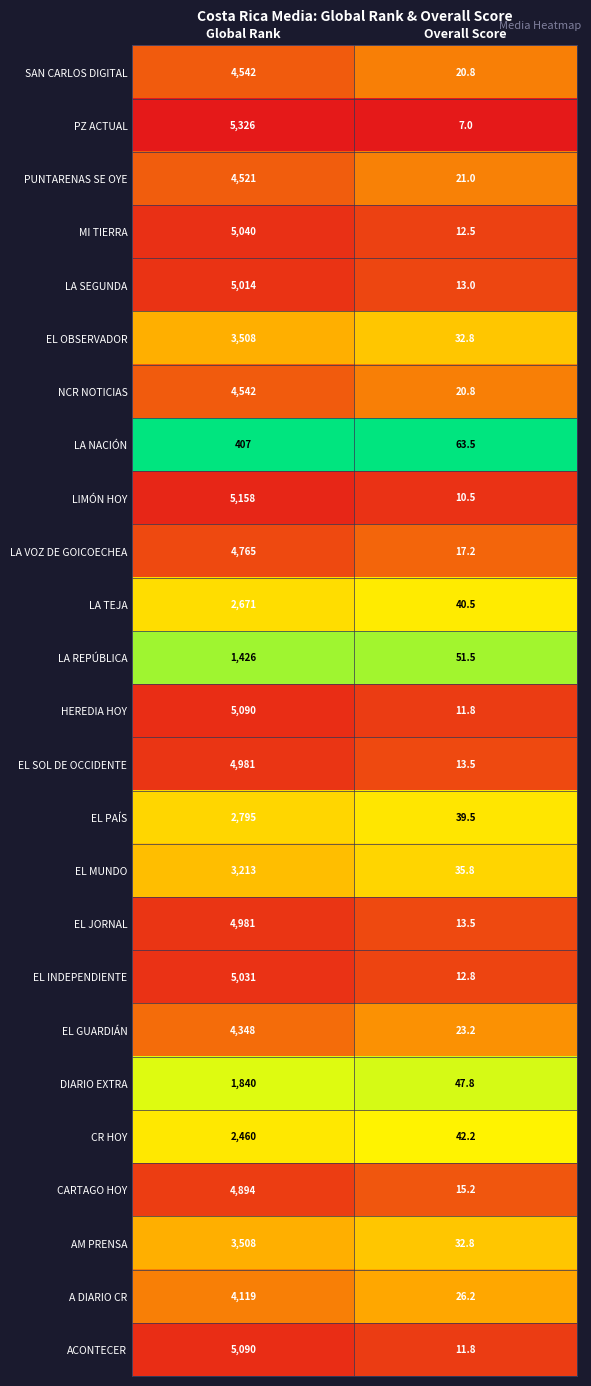

What is the difference between the MI TIERRA values at Overall Score and Global Rank?

5027.5